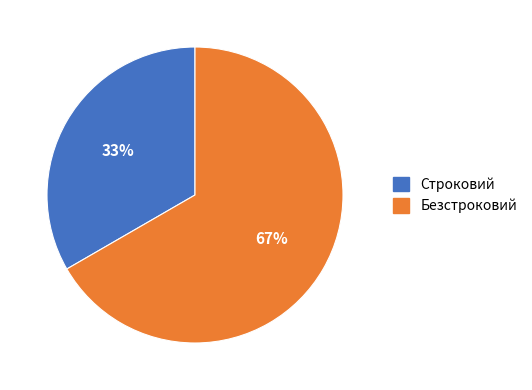

Which slice is the largest?

Безстроковий